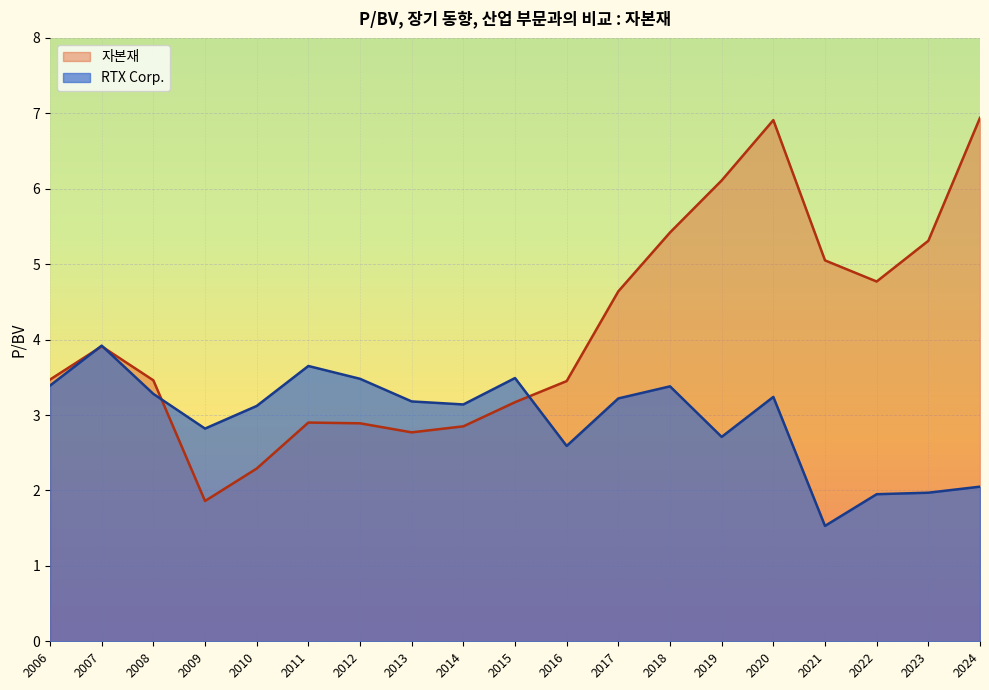

Count the number of categories in the chart.

19